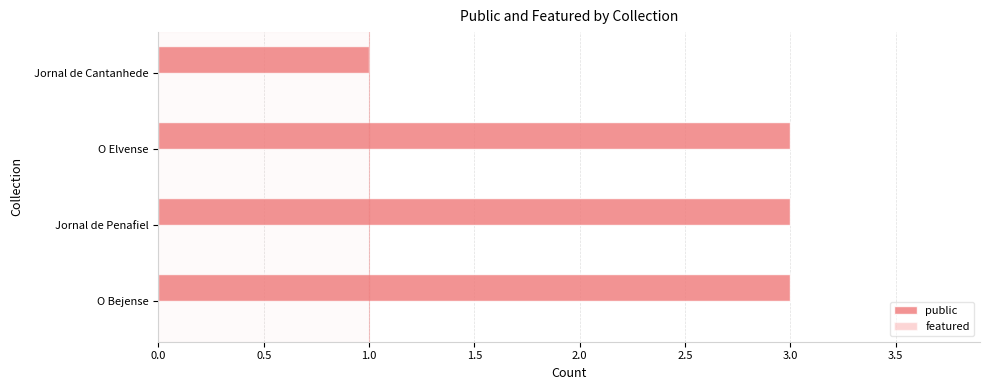

True or false: the data shows 2 at O Bejense.

False